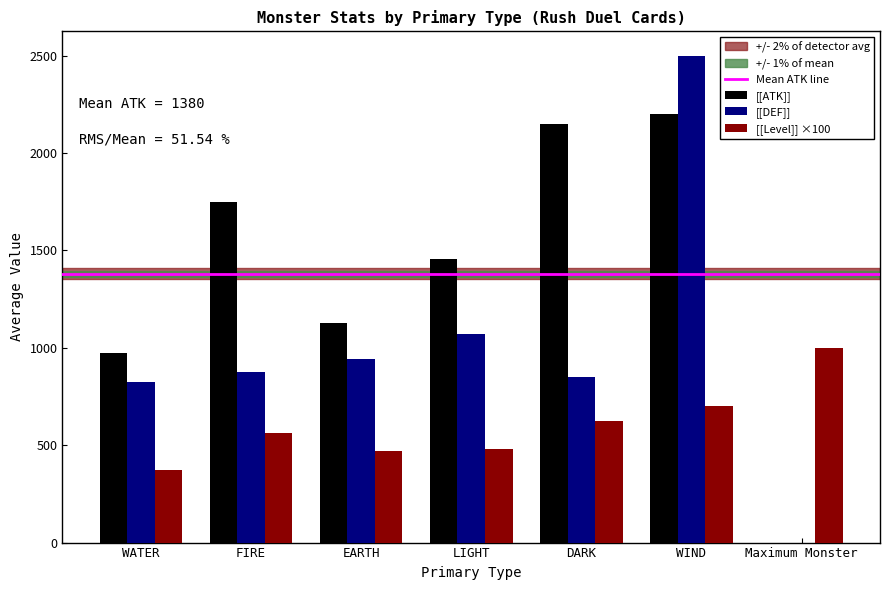

How many data points does each series have?

7